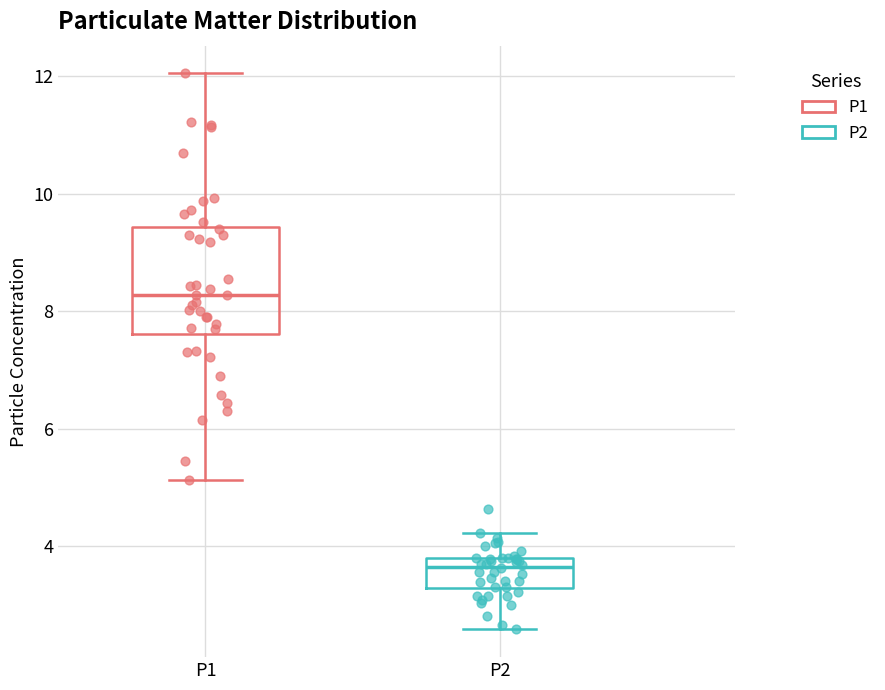

Where does the median line of the box for P1 sit on the y-axis? The values are not printed on the chart, so give them approximately, as read against the axis.

8.2